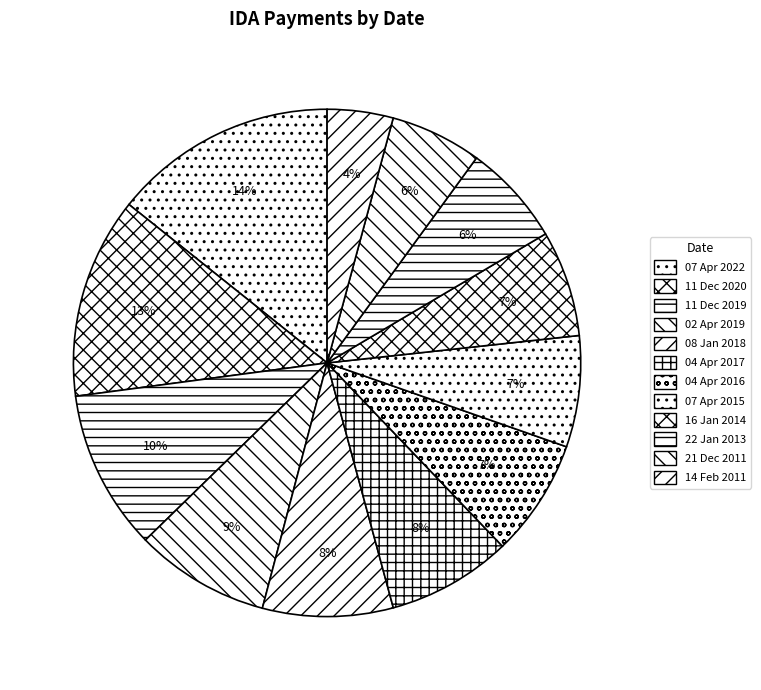

What is the change in value from 11 Dec 2020 to 22 Jan 2013?

-71530000